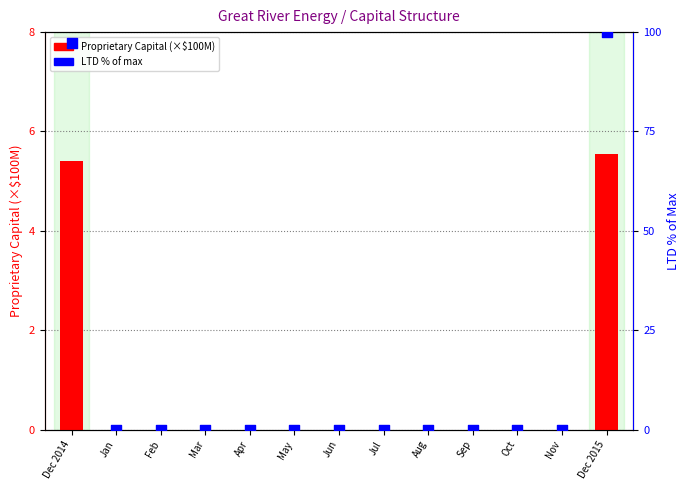

What is the total value across all series at Dec 2014?

102.7